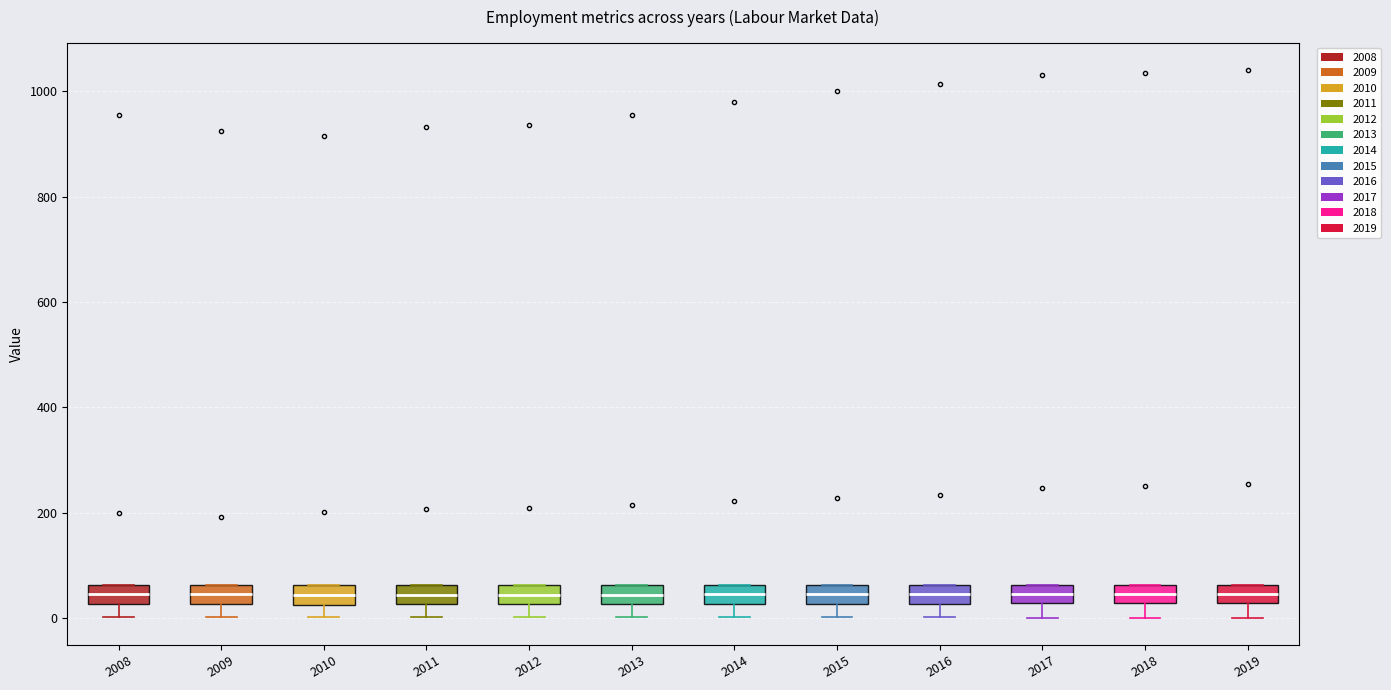

Reading left to right, read every box against the y-axis: the position of its median line, the range the box covers, and the ends of its whiskers. The values are not printed on the chart, so give them approximately, as read against the axis.

2008: median 40, box 20 to 60, whiskers 0 to 60
2009: median 40, box 20 to 60, whiskers 0 to 60
2010: median 40, box 20 to 60, whiskers 0 to 60
2011: median 40, box 20 to 60, whiskers 0 to 60
2012: median 40, box 20 to 60, whiskers 0 to 60
2013: median 40, box 20 to 60, whiskers 0 to 60
2014: median 40, box 20 to 60, whiskers 0 to 60
2015: median 40, box 20 to 60, whiskers 0 to 60
2016: median 40, box 20 to 60, whiskers 0 to 60
2017: median 40, box 20 to 60, whiskers 0 to 60
2018: median 40, box 20 to 60, whiskers 0 to 60
2019: median 40, box 20 to 60, whiskers 0 to 60